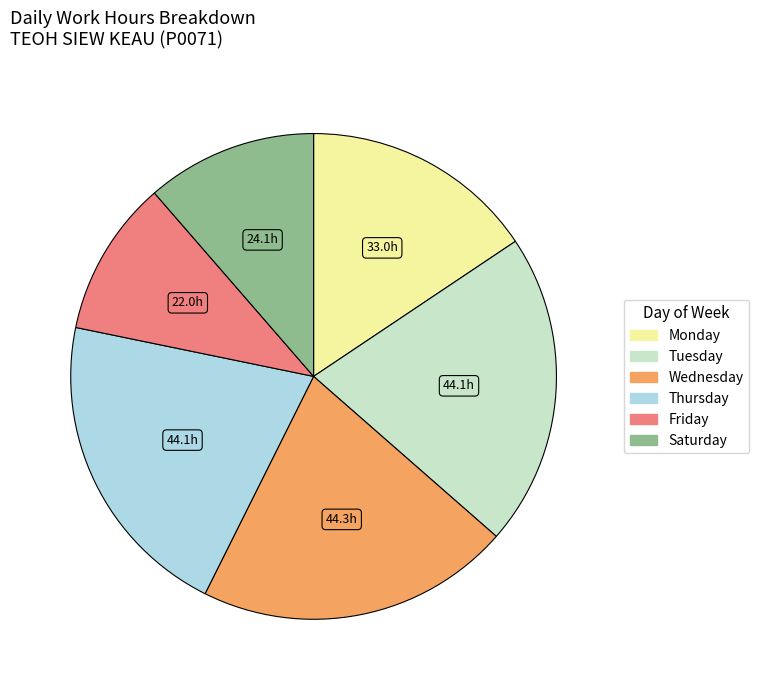

Is there a majority slice in this chart?

No